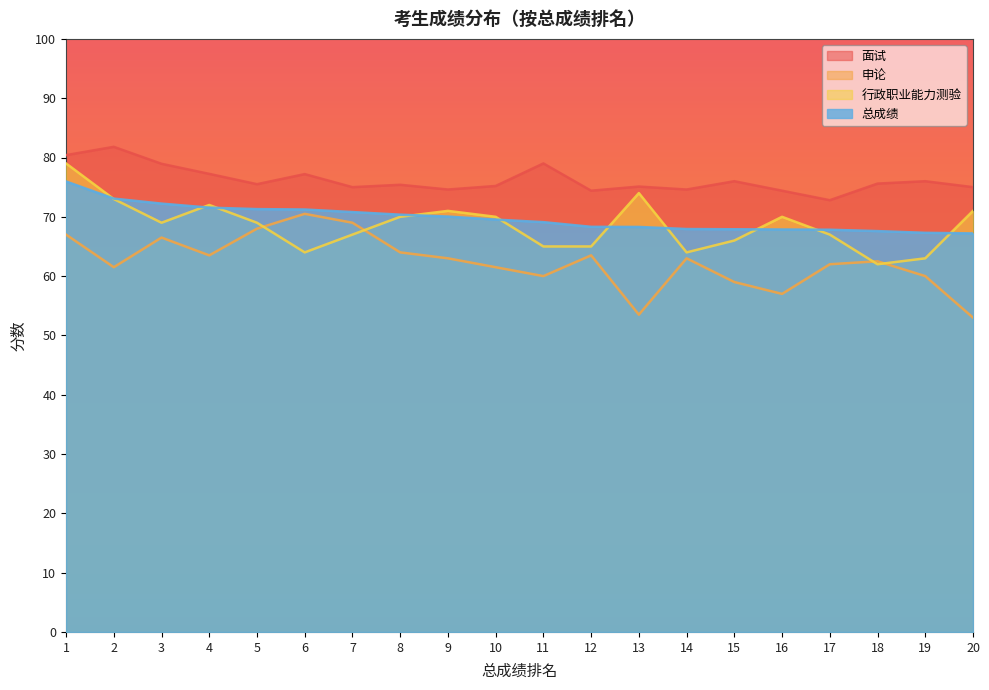

Does the chart have visible grid lines?

No